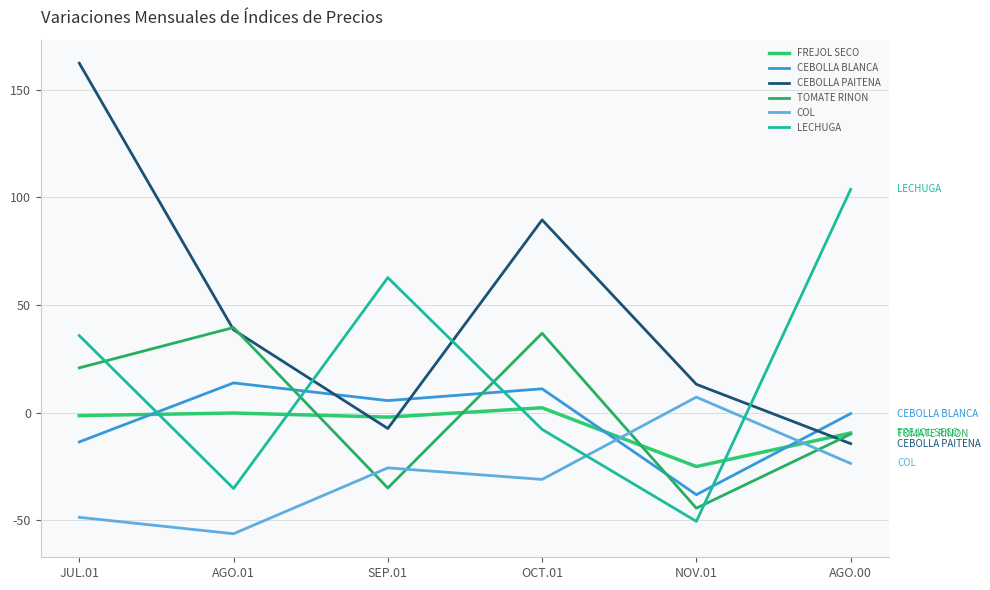

At which label does FREJOL SECO first exceed -1?

AGO.01